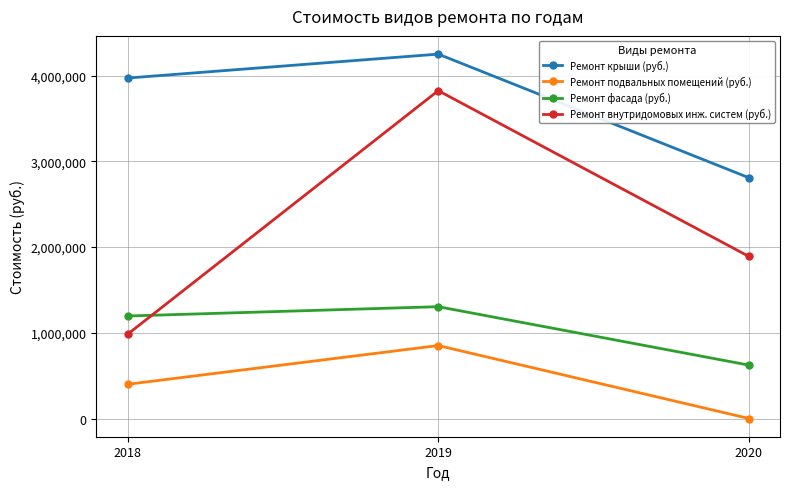

What is the value of the Ремонт подвальных помещений (руб.) point at the 1st from the left?

399199.9